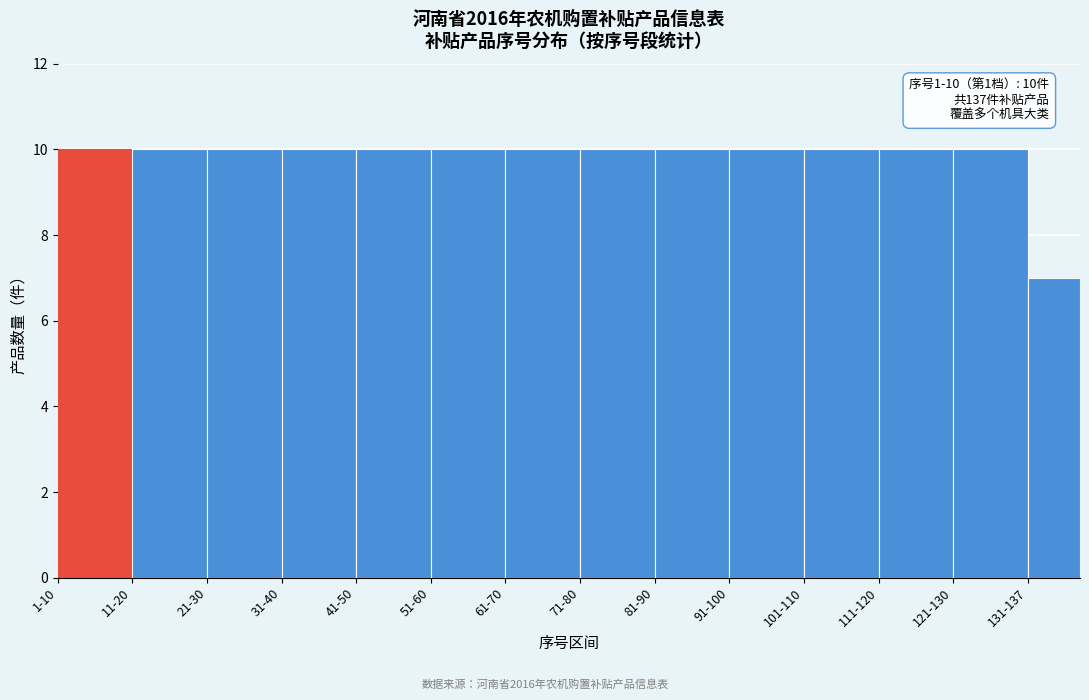

Reading left to right, extract all data points from this chart.

10	10	10	10	10	10	10	10	10	10	10	10	10	7